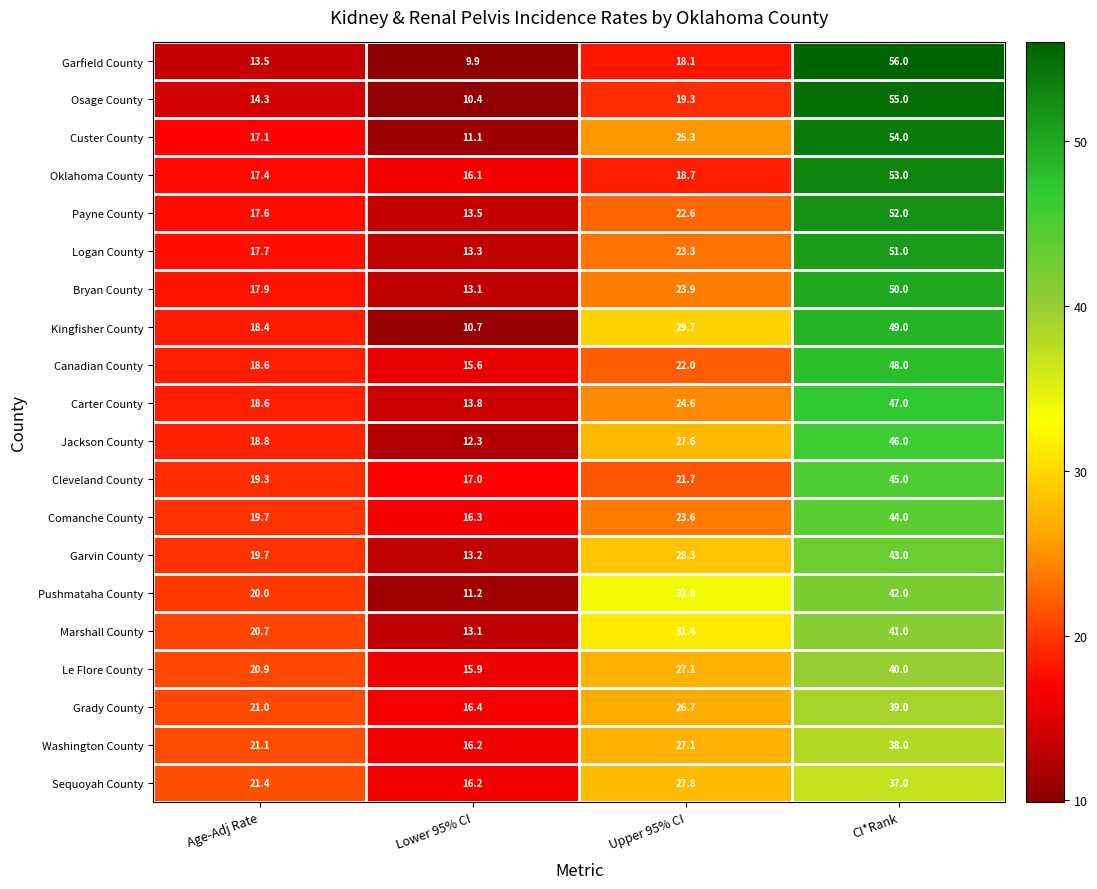

What is the approximate value of Osage County at Upper 95% CI?

19.3